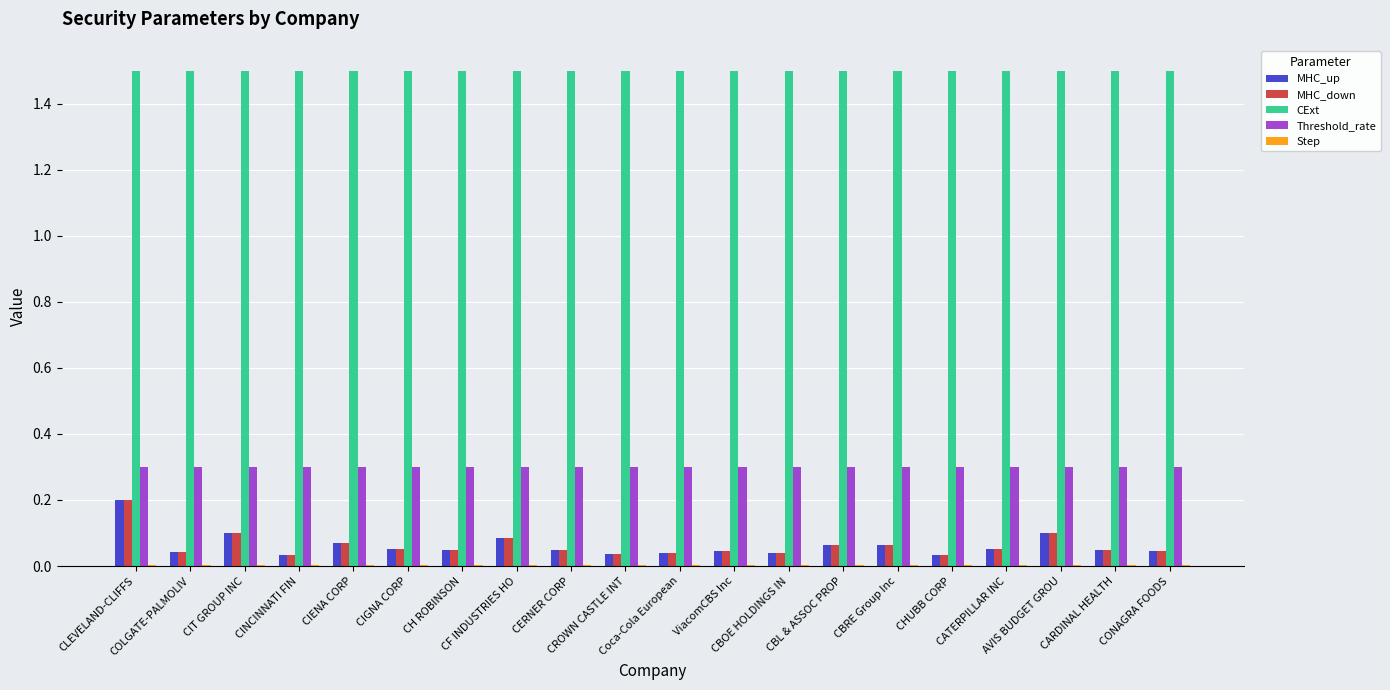

How many distinct data groups are displayed?

5